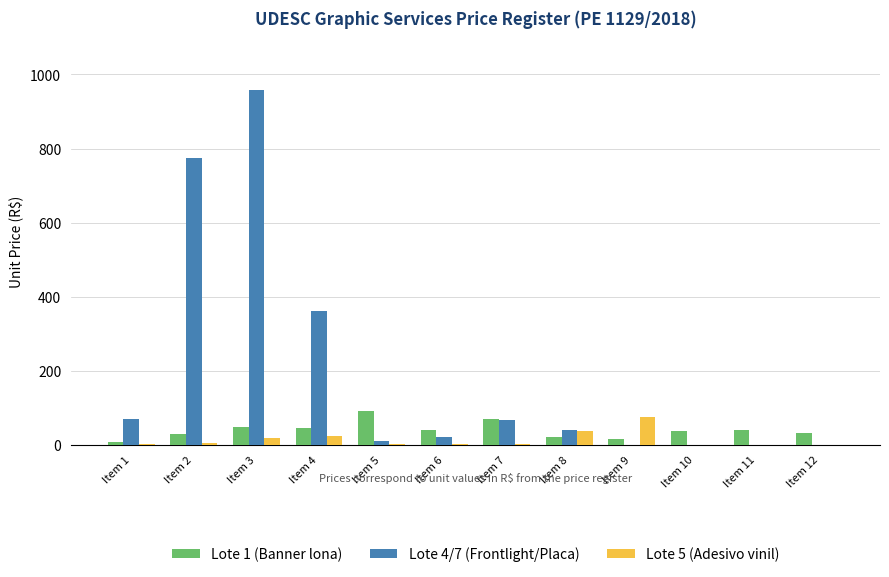

What is the approximate value of Lote 5 (Adesivo vinil) at Item 6?

1.4